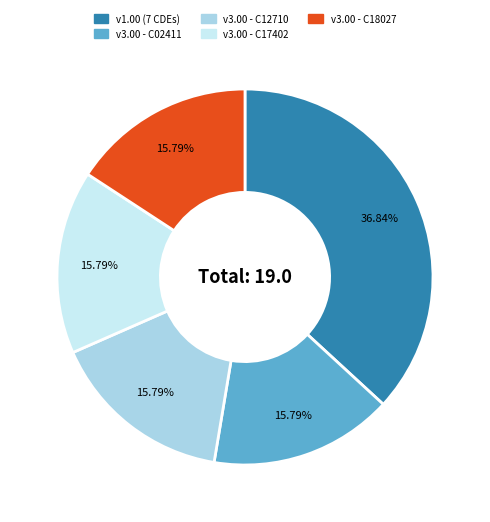

Does any single category account for the majority?

No